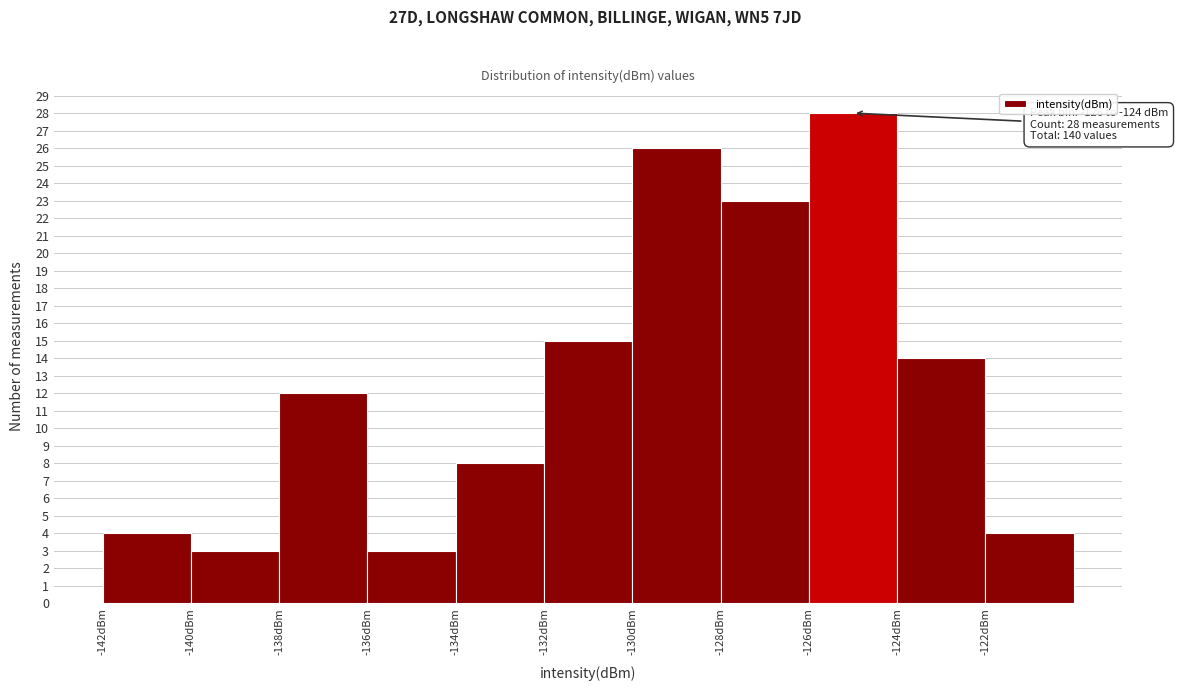

Which range on the x-axis has the tallest bar?

-126 to -124